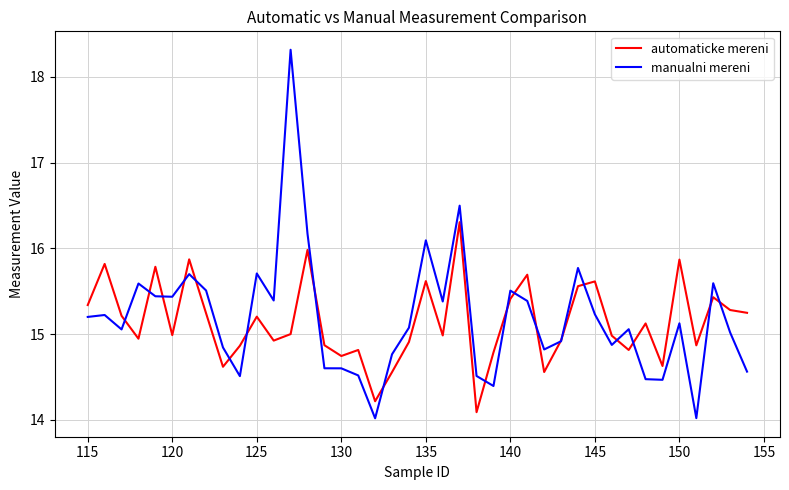

Which series has the widest spread of values?

manualni mereni